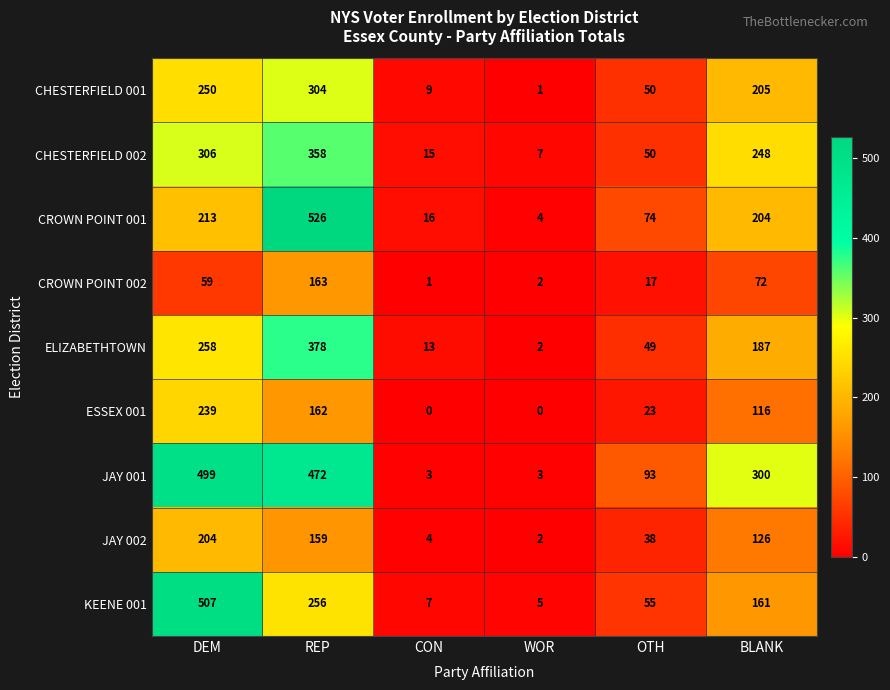

What is the sum of the CHESTERFIELD 002 values at REP and BLANK?

606